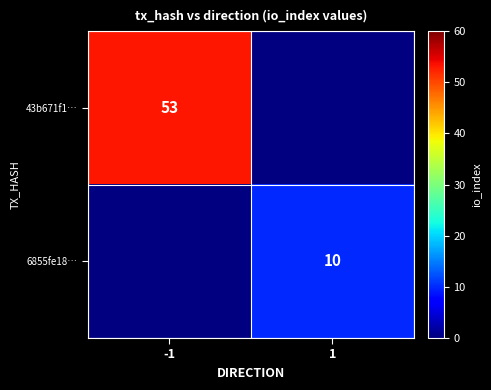

Is it true that 6855fe18… equals 16 at 1?

False